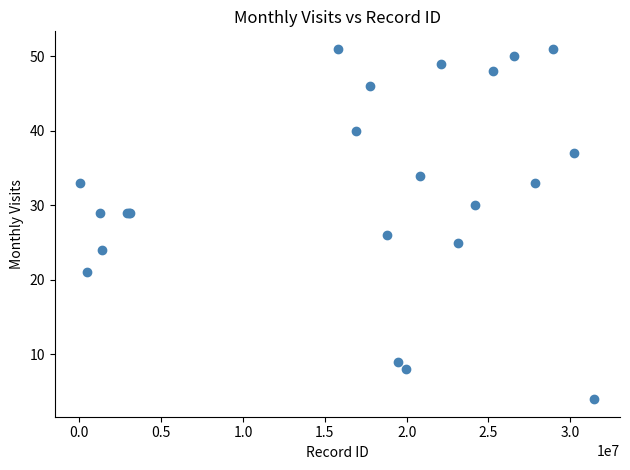

What Y value in the scatter plot is closest to 27?

26